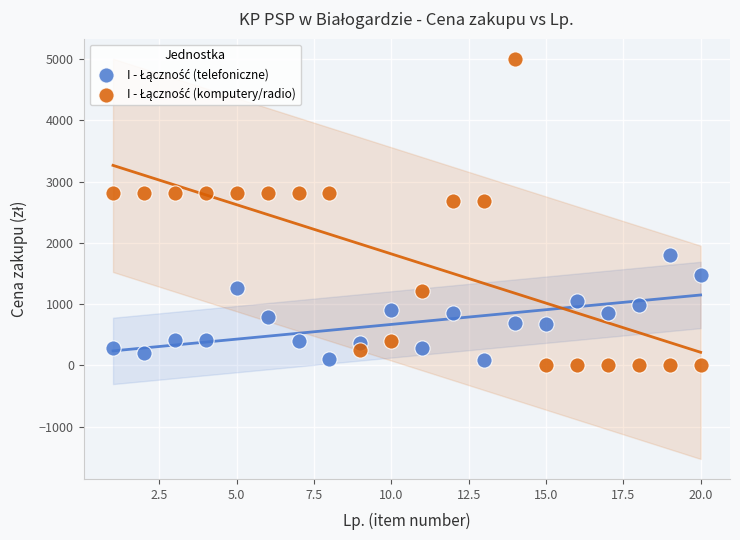

What is the X range (max minus min) for the scatter plot?

19.0